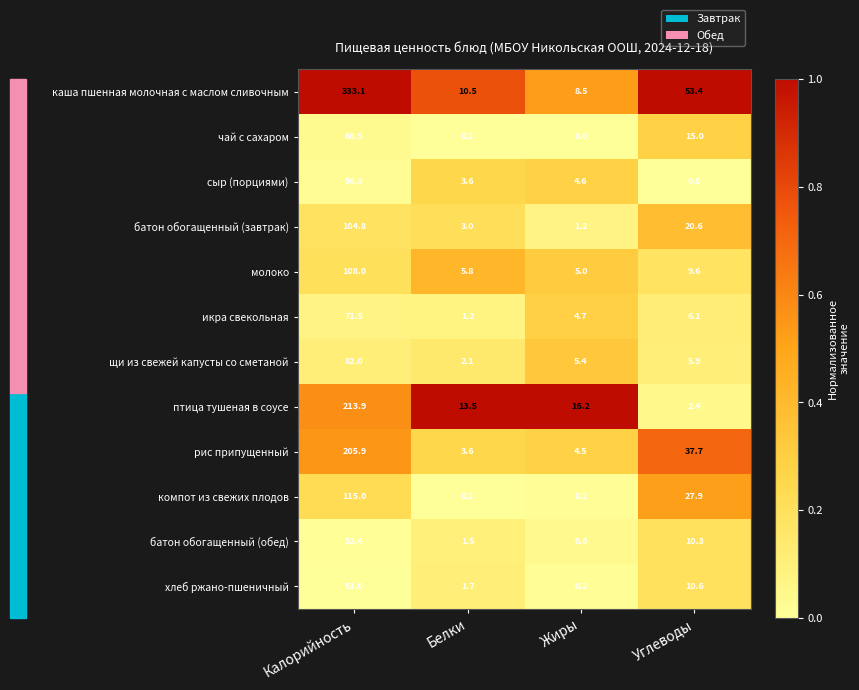

At which category is the sum across all series the highest?

Калорийность